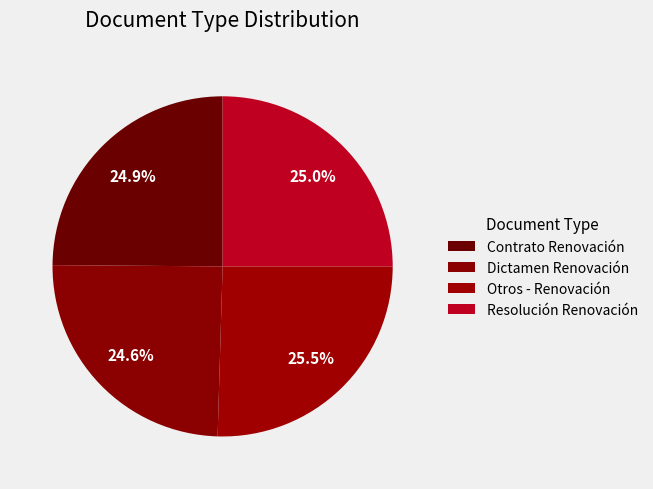

Is Resolución Renovación the majority of the pie?

No